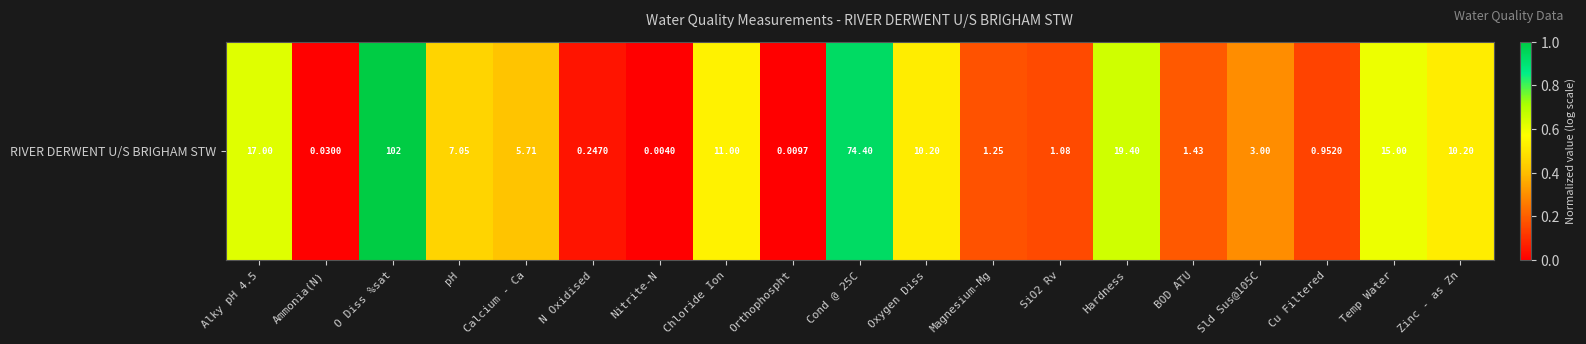

True or false: the data shows 0.5 at Calcium - Ca.

False